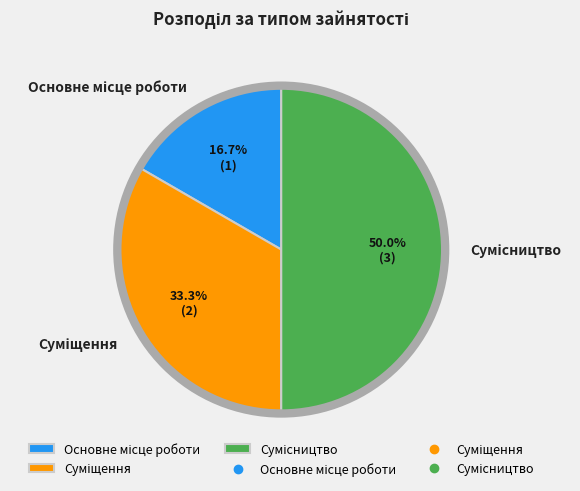

Which category has the smallest portion of the pie?

Основне місце роботи